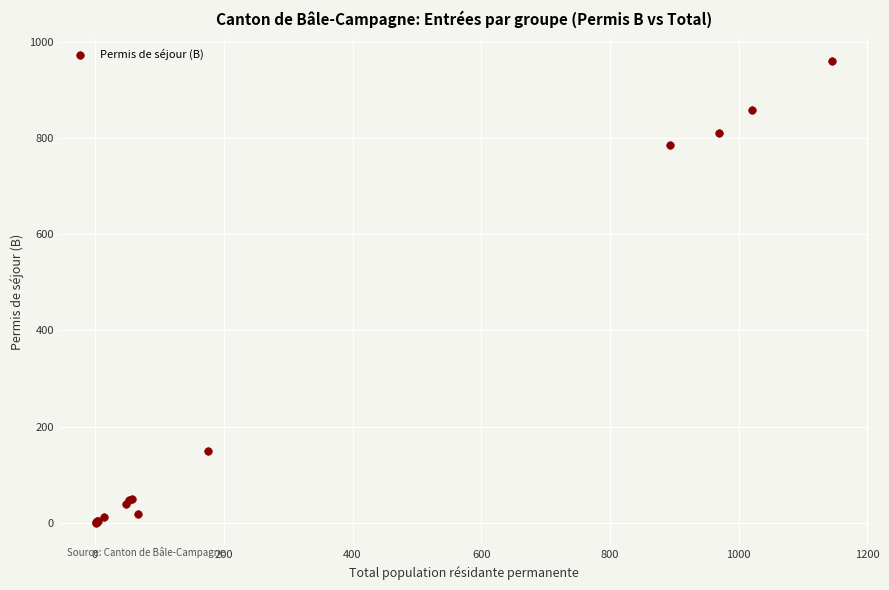

What Y value in the scatter plot is closest to 480?

787